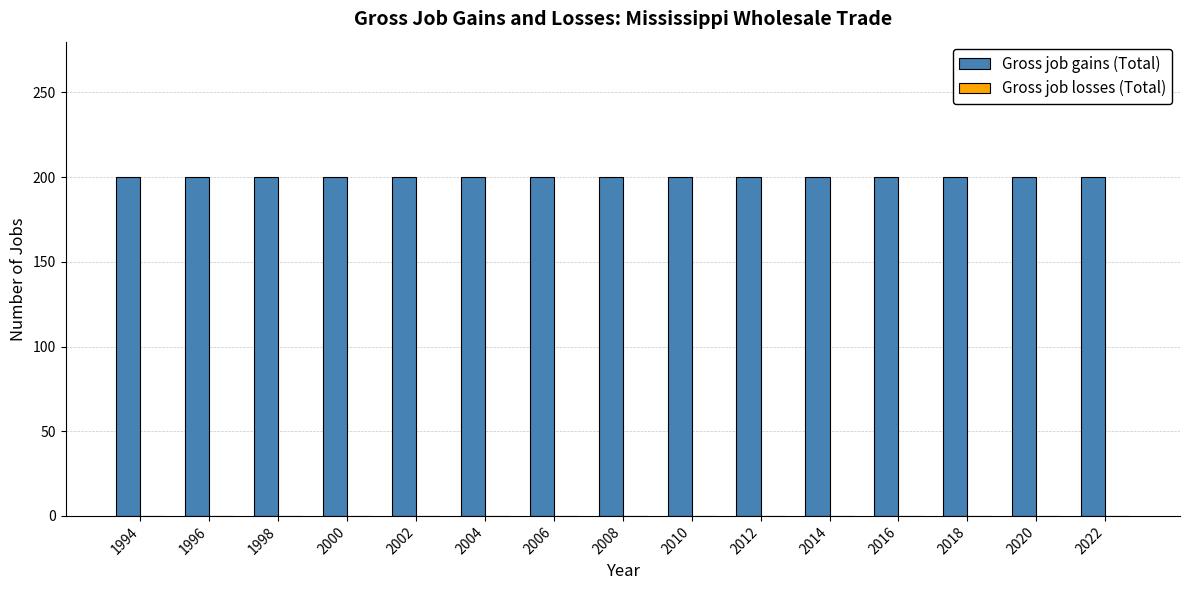

Which series has the widest spread of values?

Gross job gains (Total)